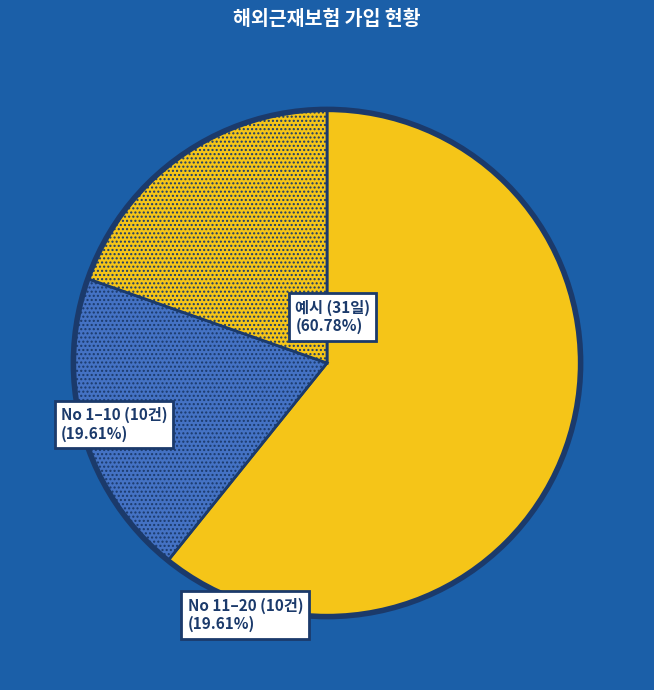

Count the number of slices in the pie.

3